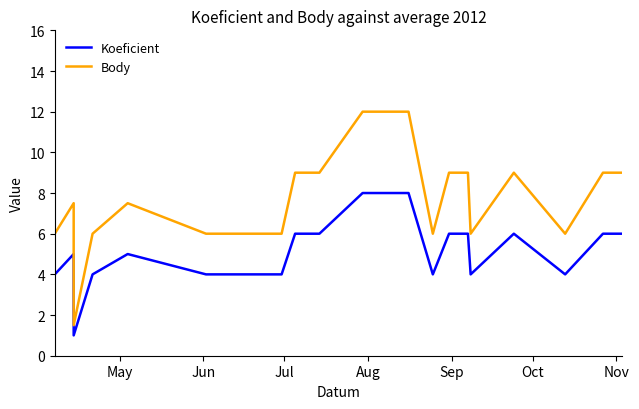

How many categories are shown in the chart?

21